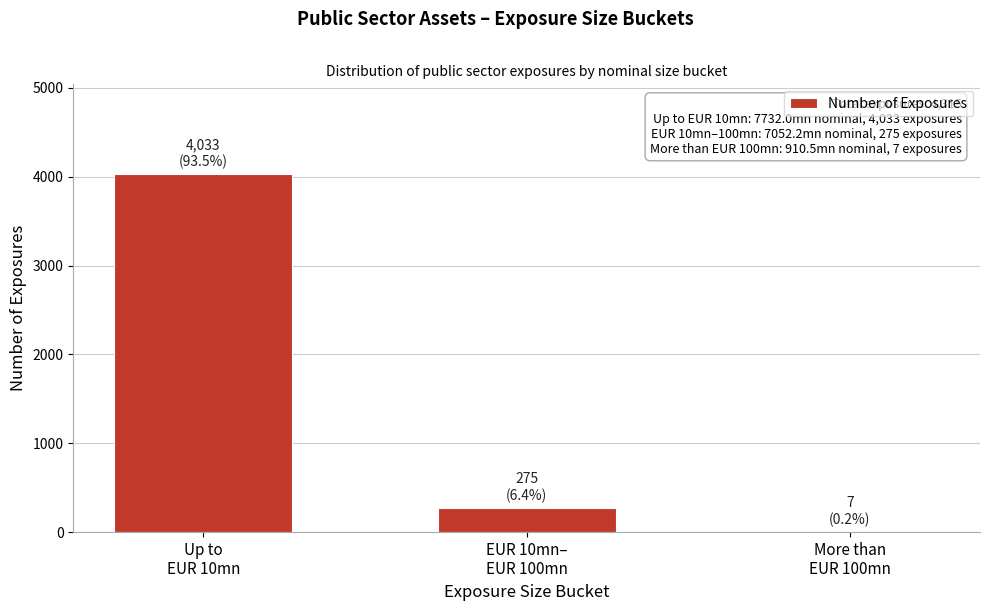

What is the sum of all values?

4315